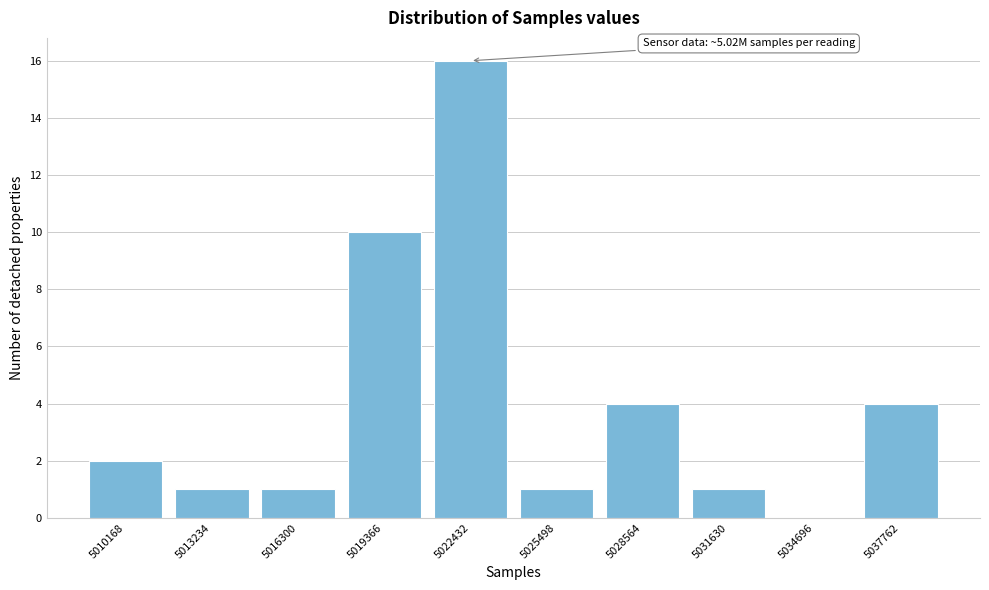

Reading right to left, what are all the values shown in this chart?

5037762=4	5034696=0	5031630=1	5028564=4	5025498=1	5022432=16	5019366=10	5016300=1	5013234=1	5010168=2